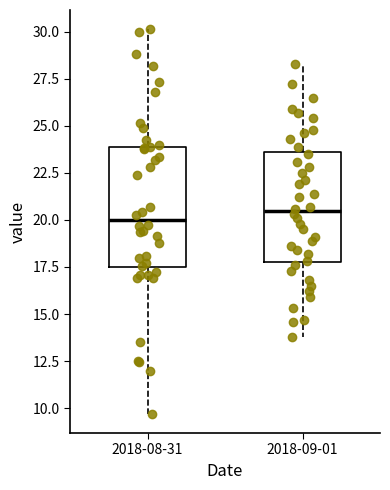

Where is the upper edge of the box for 2018-08-31 on the y-axis? The values are not printed on the chart, so give them approximately, as read against the axis.

24.0